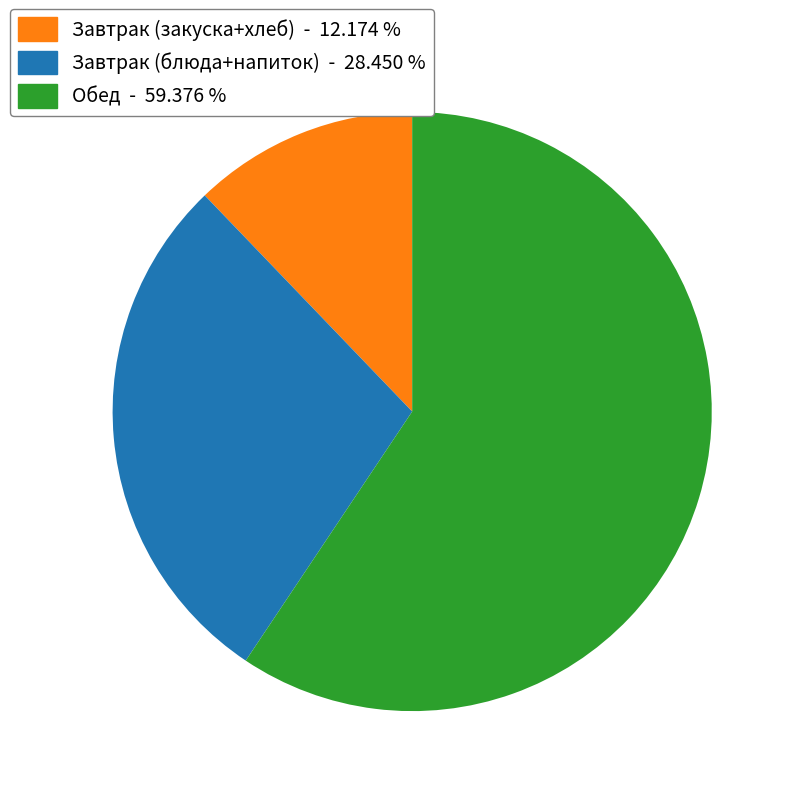

Does any single category account for the majority?

Yes